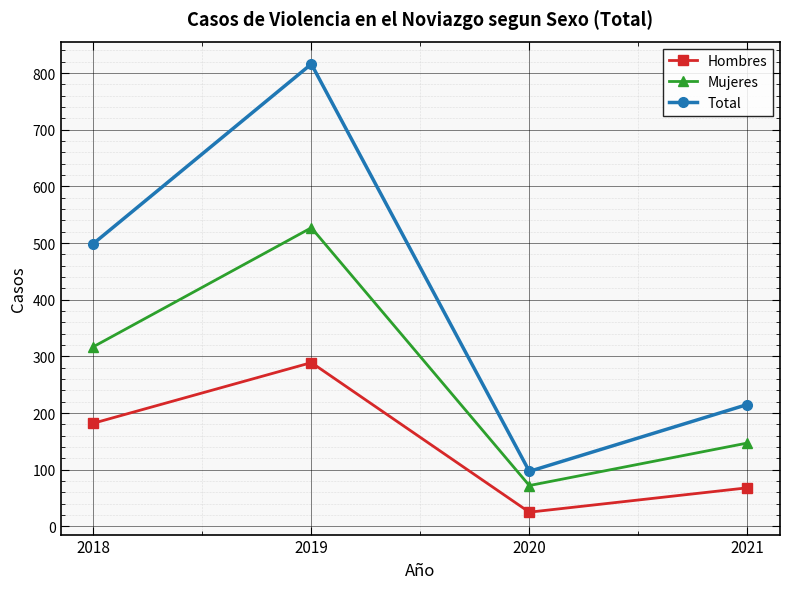

Reading left to right, list all the values displayed in this chart.

Hombres: 182	289	25	68
Mujeres: 317	527	72	147
Total: 499	816	97	215